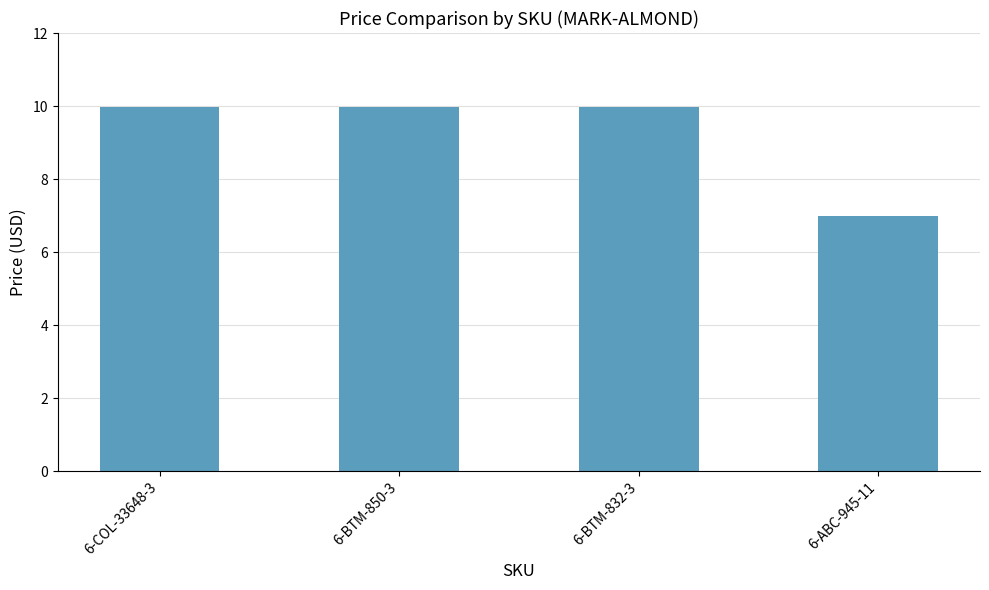

How many values are below 9?

1